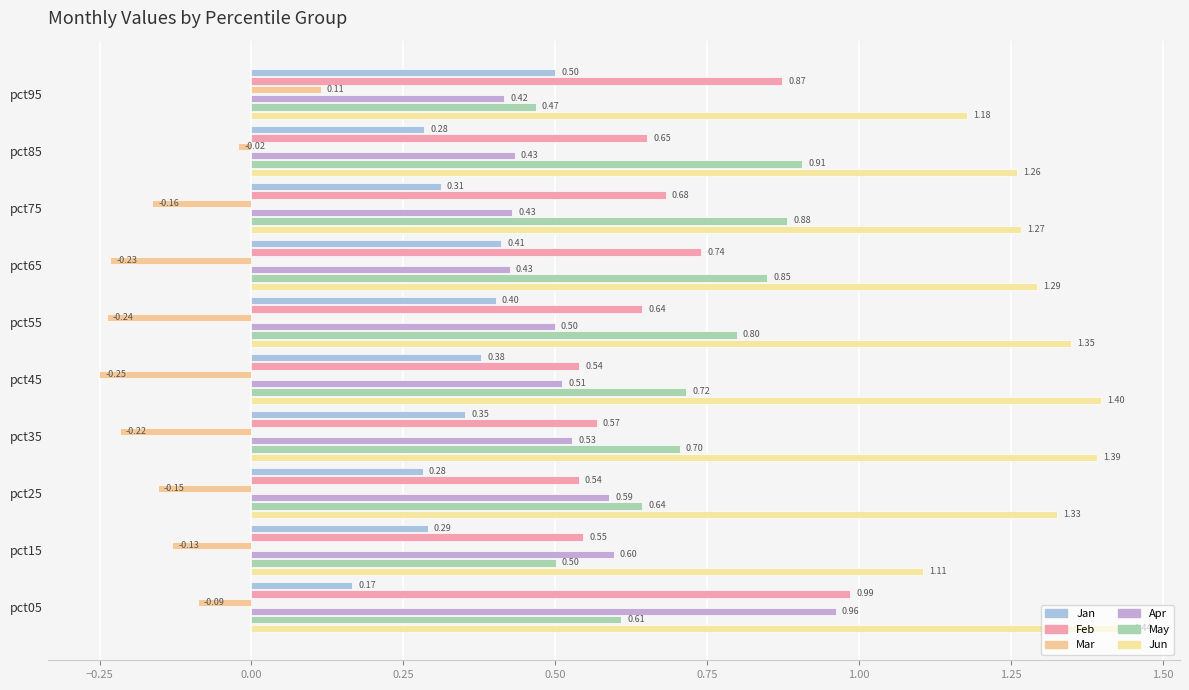

How many categories are shown in the chart?

10